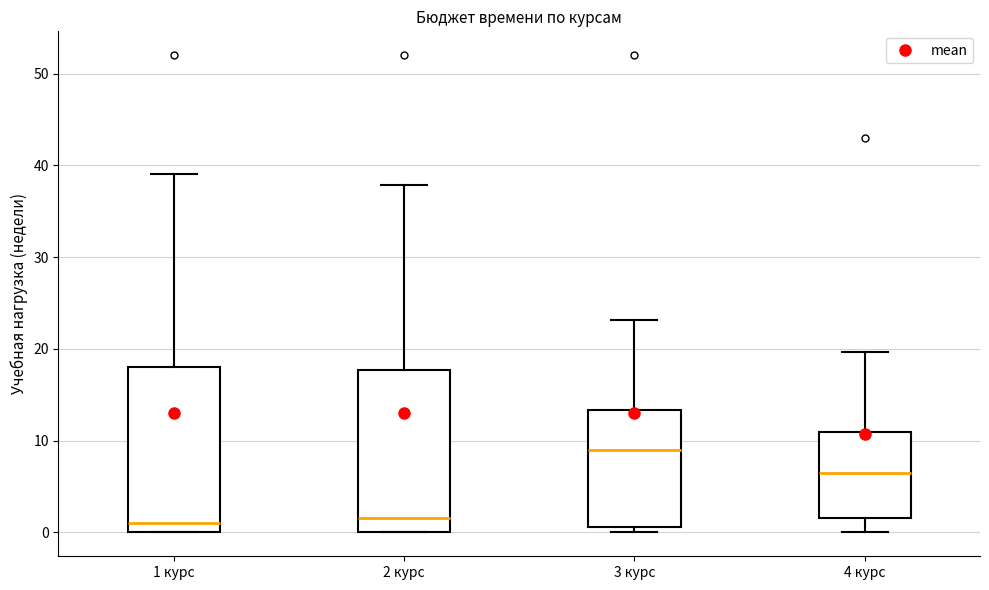

Where does the lower whisker of the box for 4 курс end on the y-axis? The values are not printed on the chart, so give them approximately, as read against the axis.

0